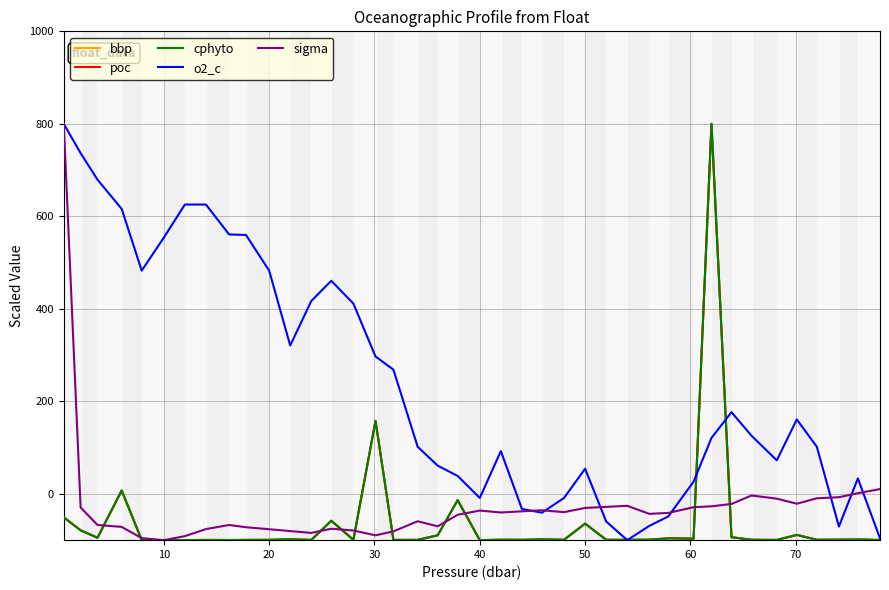

What is the difference between the maximum and second lowest values in the cphyto series?

900.0